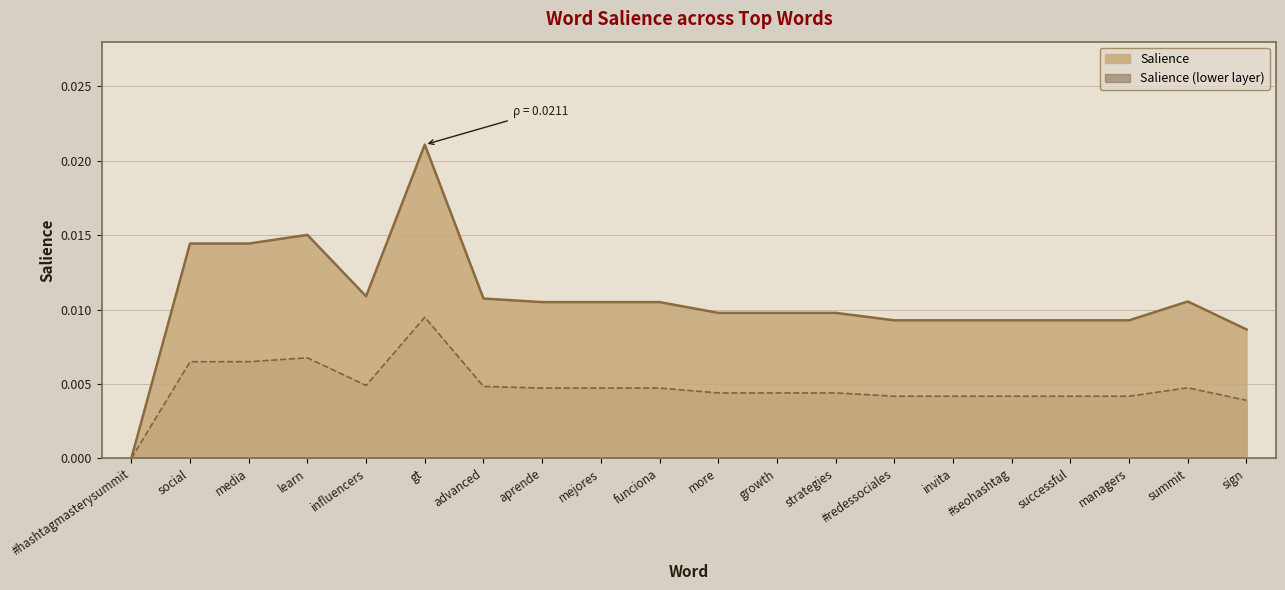

Rank the categories by value from highest to lowest.

gt, learn, social, media, influencers, advanced, summit, aprende, mejores, funciona, more, growth, strategies, #redessociales, invita, #seohashtag, successful, managers, sign, #hashtagmasterysummit